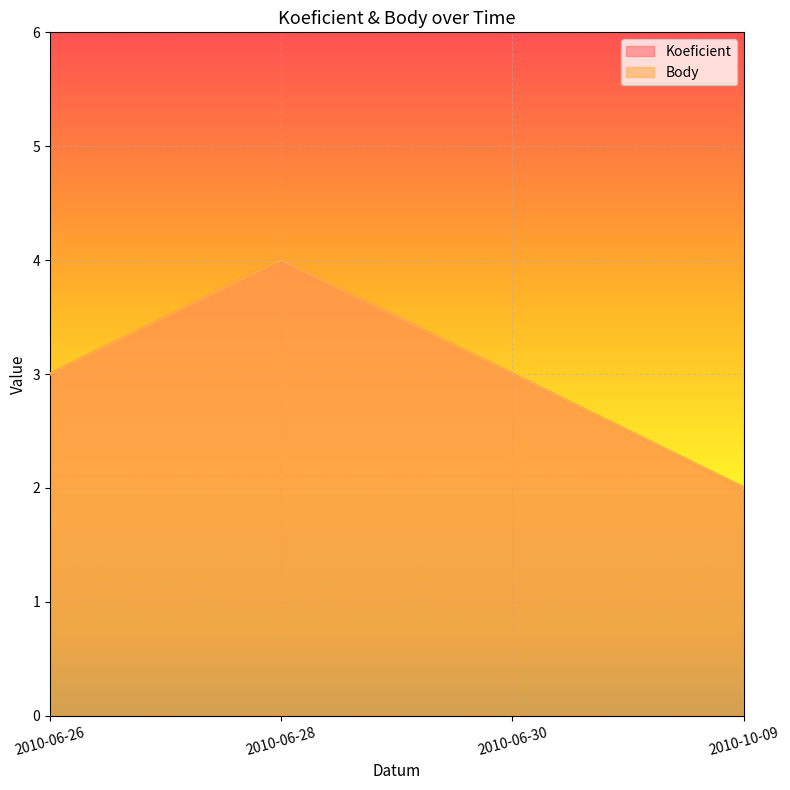

The Koeficient series shows 5 at 2010-06-30. True or false?

False